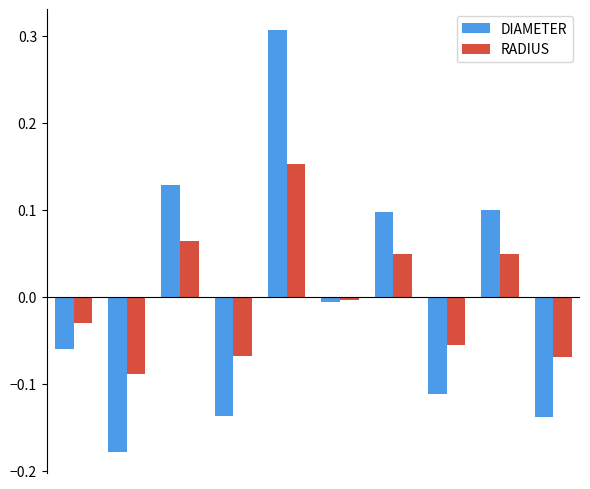

Which series has the largest range (max minus min)?

DIAMETER